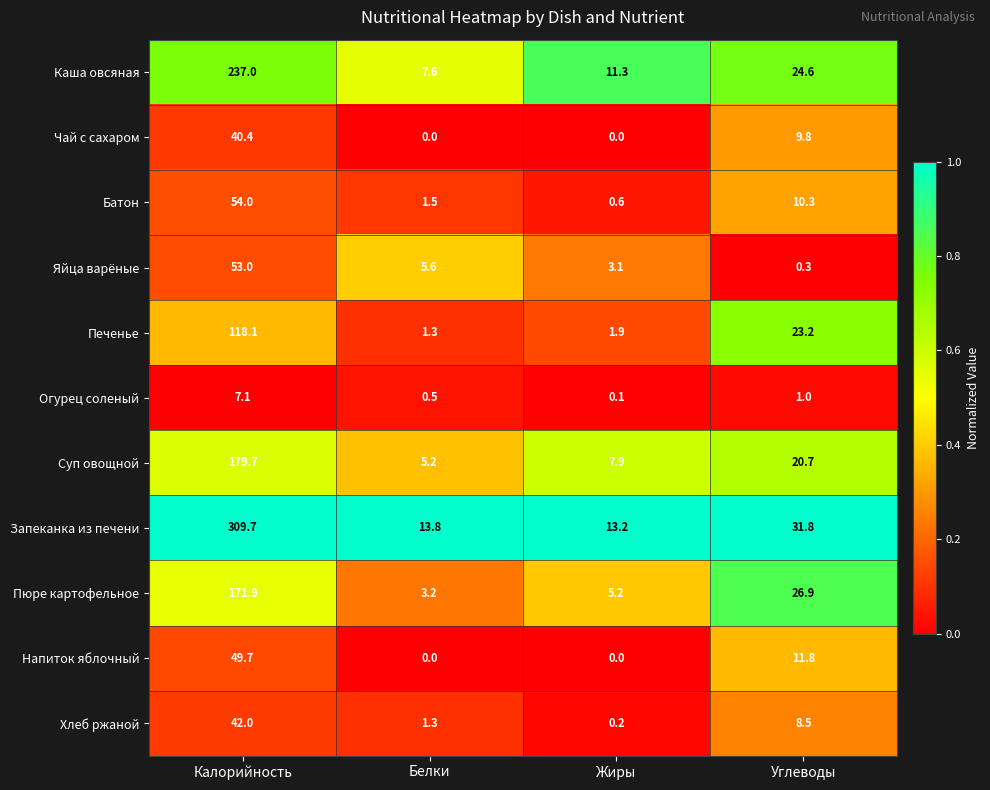

Count the number of data series in this chart.

11